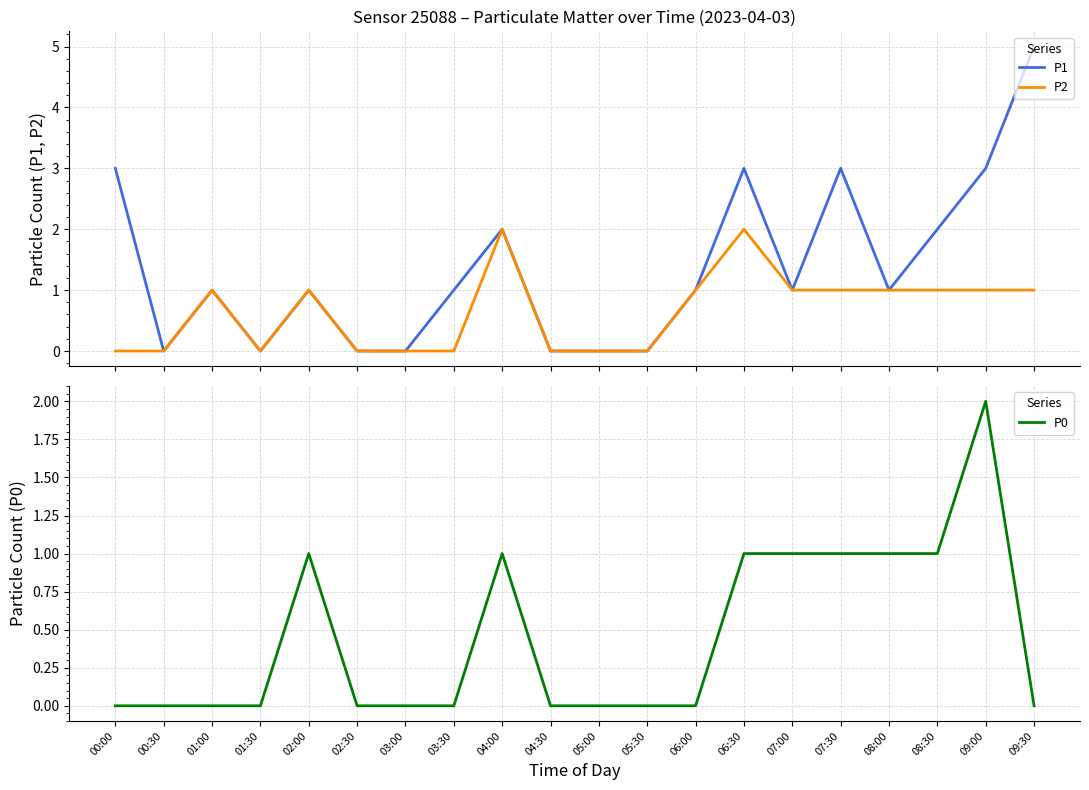

How many data points in P1 are less than 1?

7